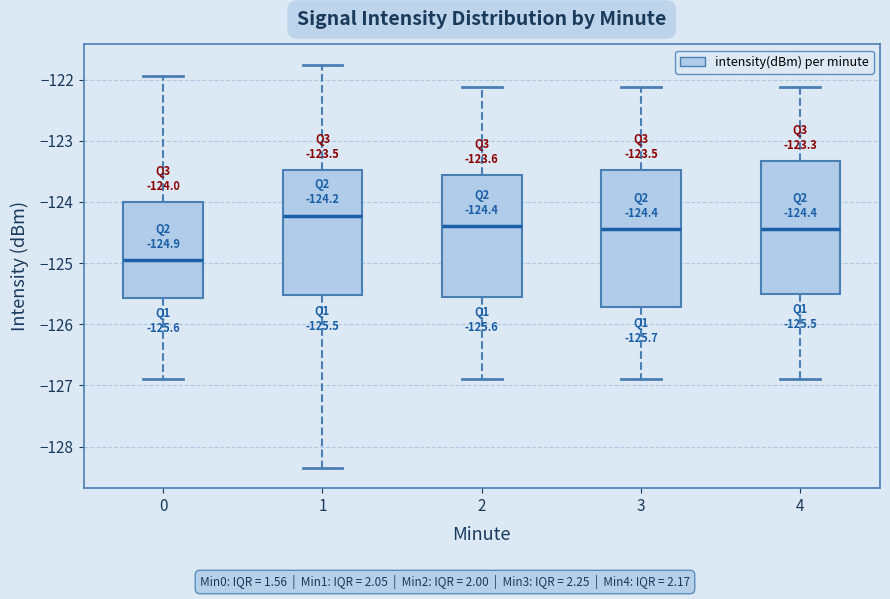

Which box's median line is the lowest?

0